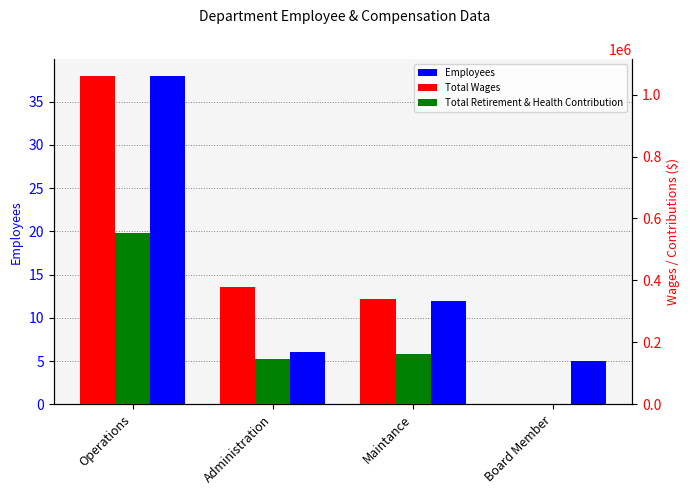

How many series are shown in this chart?

3